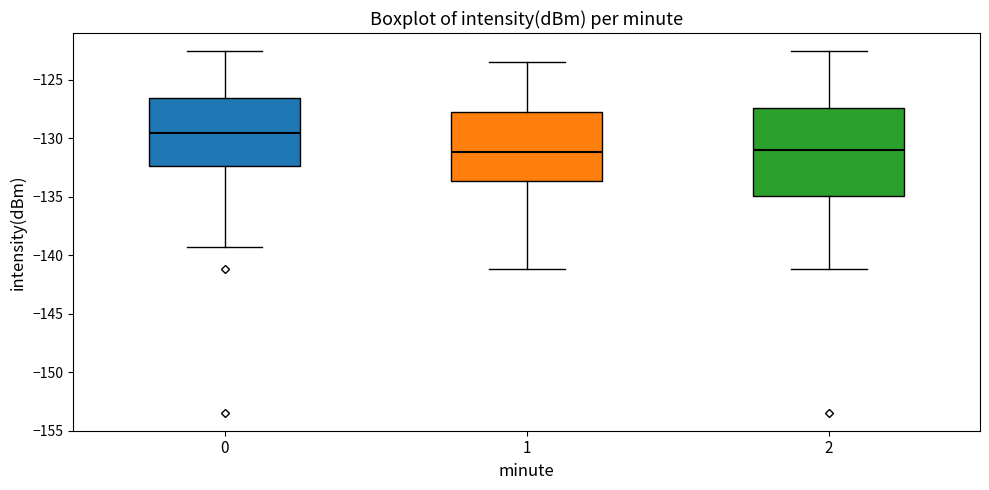

Reading left to right, transcribe this box plot: for each box, give where its median line is, the range the box spans, and where its two whiskers end, as read against the y-axis. The values are not printed on the chart, so give them approximately, as read against the axis.

0: median -129.5, box -132.5 to -126.5, whiskers -139.5 to -122.5
1: median -131.0, box -133.5 to -128.0, whiskers -141.0 to -123.5
2: median -131.0, box -135.0 to -127.5, whiskers -141.0 to -122.5